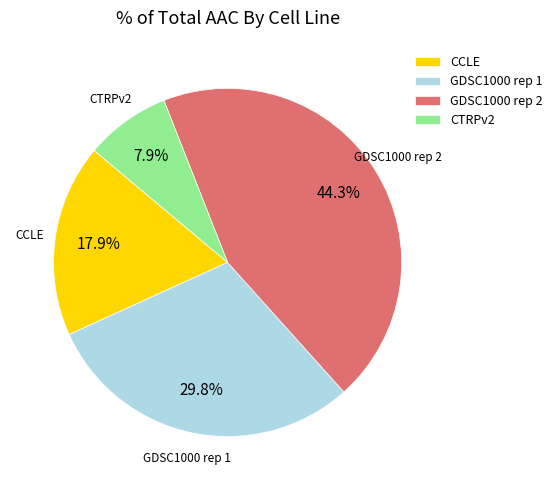

To the nearest percent, what is the difference between the largest and smallest slice percentages?

36%